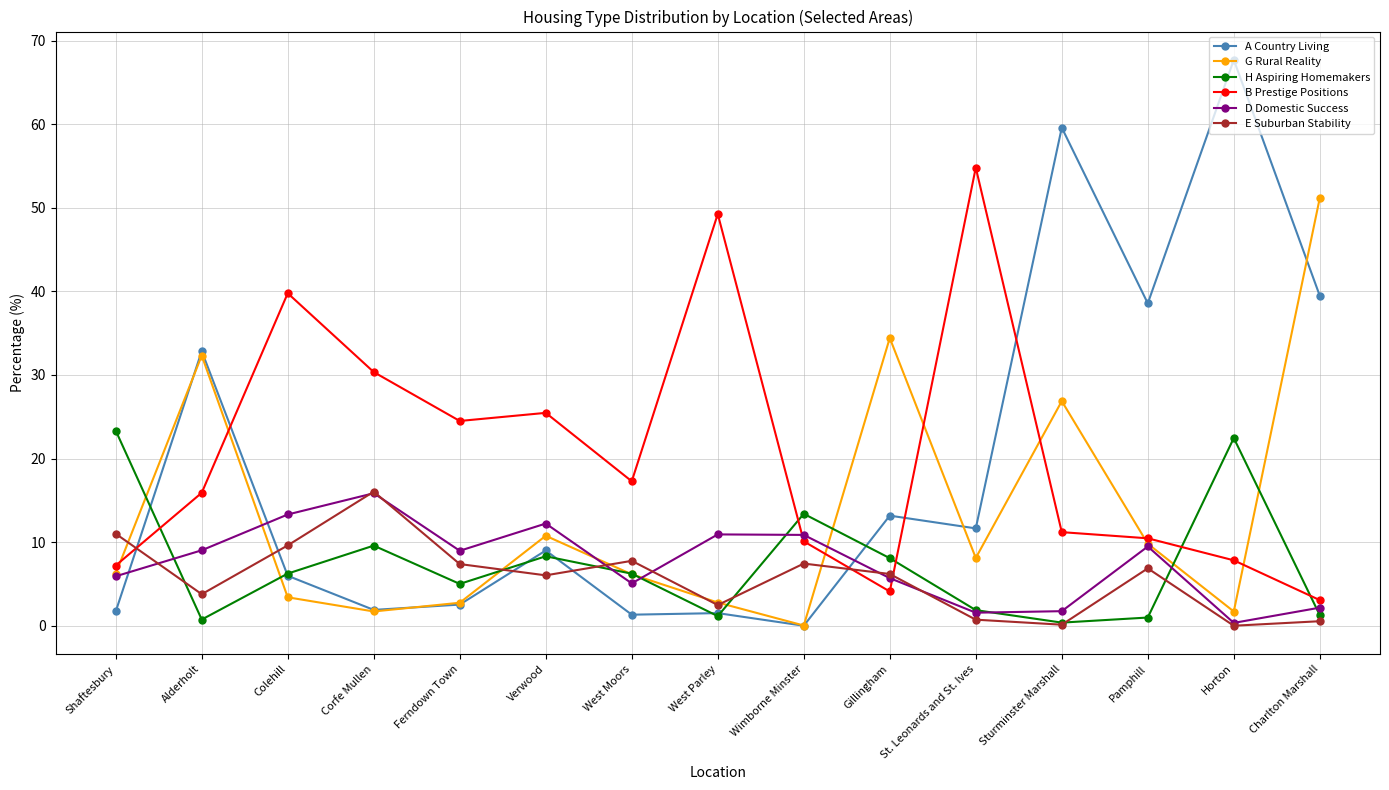

What is the total value across all series at West Parley?

68.1